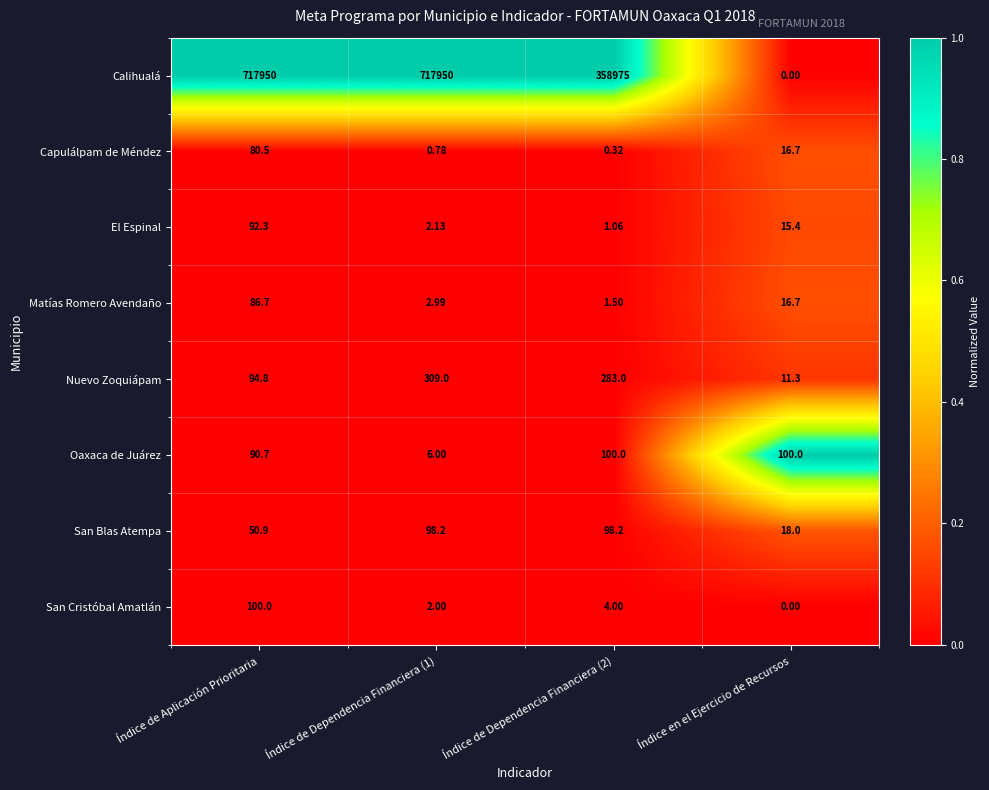

At which category is the sum across all series the highest?

Índice de Aplicación Prioritaria